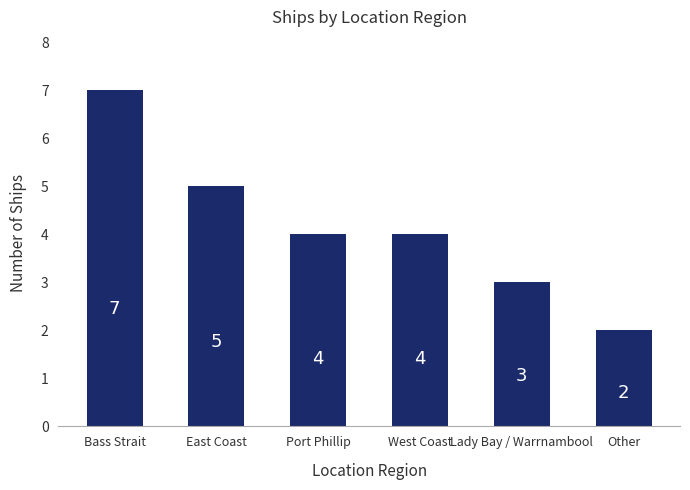

Reading left to right, what are all the values shown in this chart?

7	5	4	4	3	2